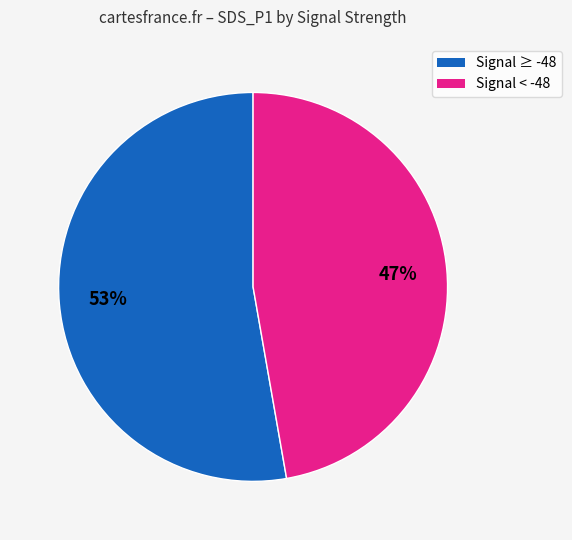

Is there any slice that represents more than half of the pie?

Yes